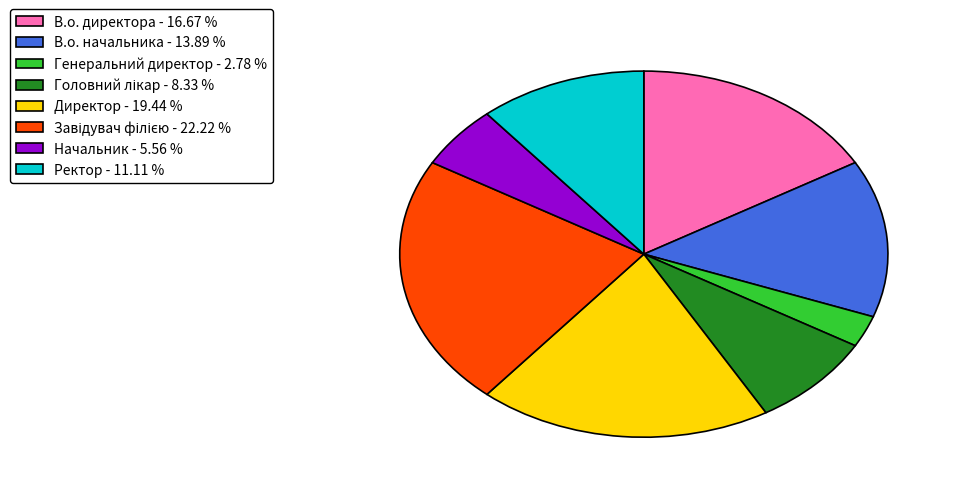

Is В.о. директора the majority of the pie?

No